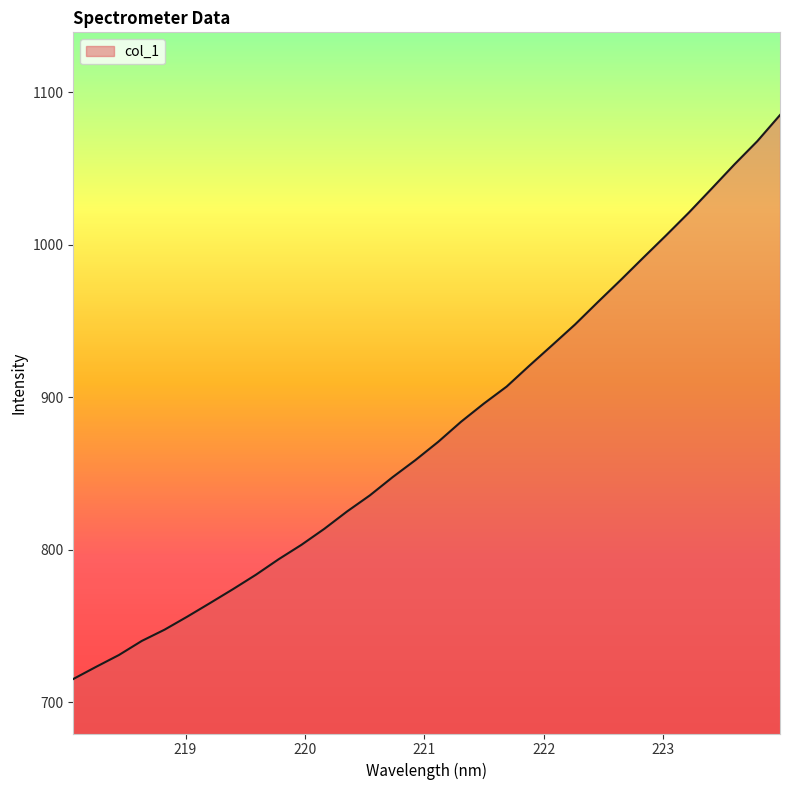

What is the maximum value shown in the chart?

1085.1